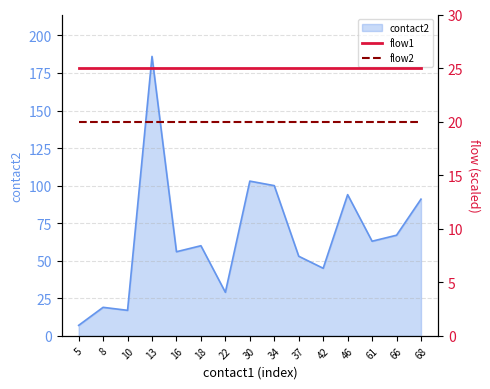

Rank the categories by flow1 value from lowest to highest.

5, 8, 10, 13, 16, 18, 22, 30, 34, 37, 42, 46, 61, 66, 68